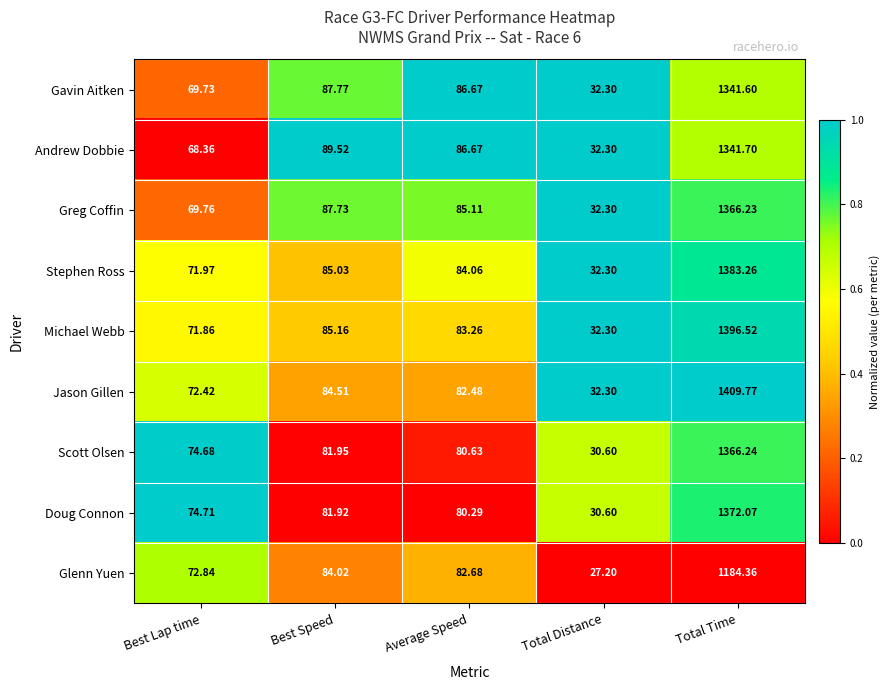

List the labels in order of Glenn Yuen value, largest first.

Total Time, Best Speed, Average Speed, Best Lap time, Total Distance